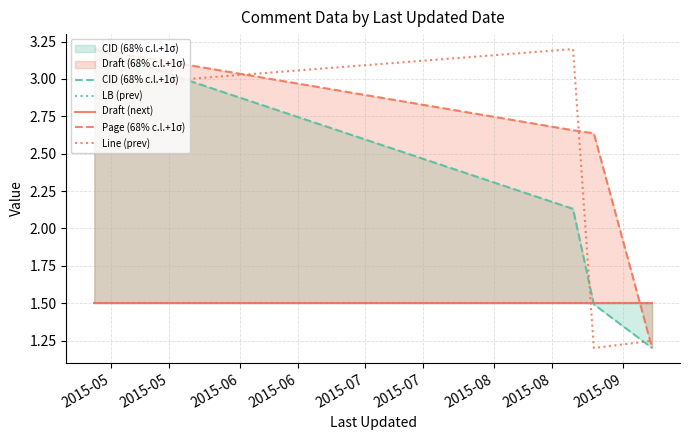

How many distinct data groups are displayed?

5